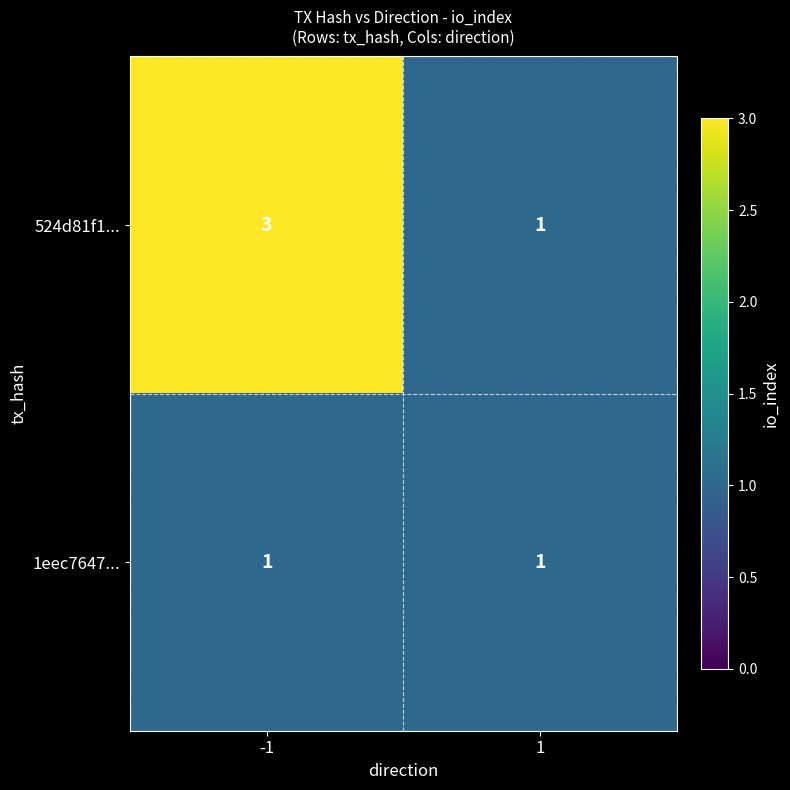

The value of 524d81f1... at 1 is 1. True or false?

True